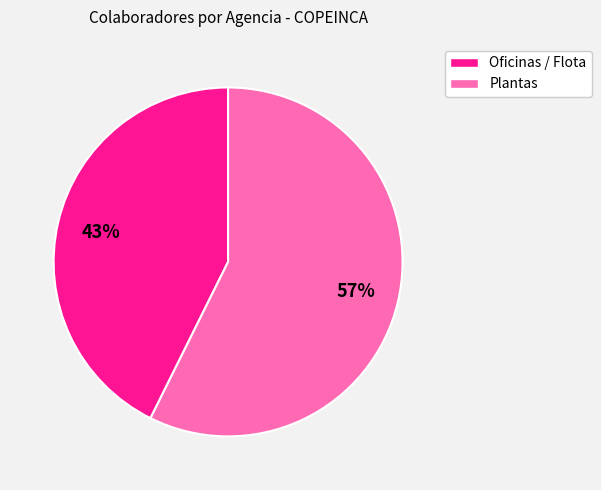

To the nearest percent, what is the average slice percentage?

50%